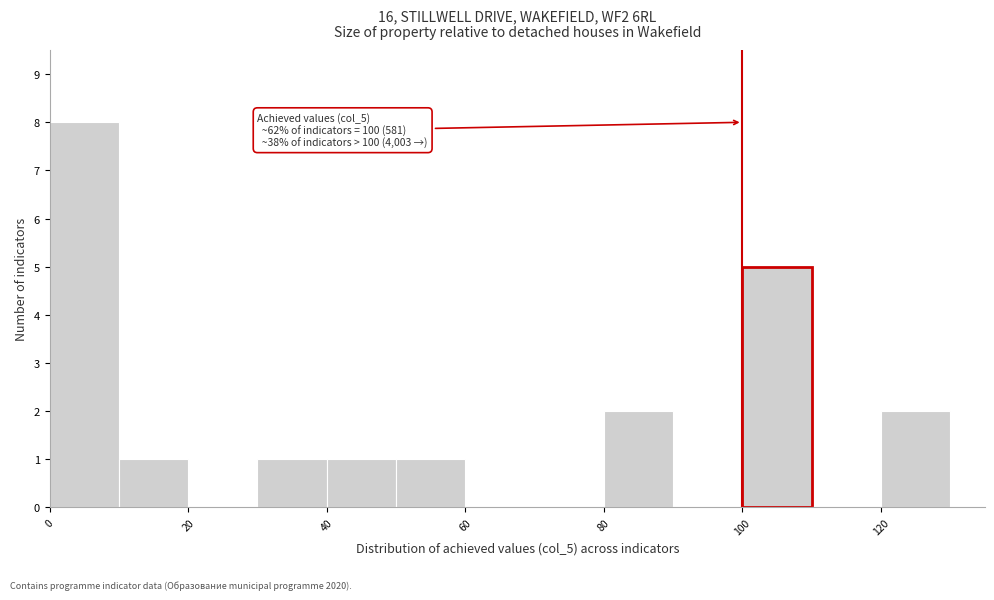

Over which range of the x-axis is the bar tallest?

0 to 10